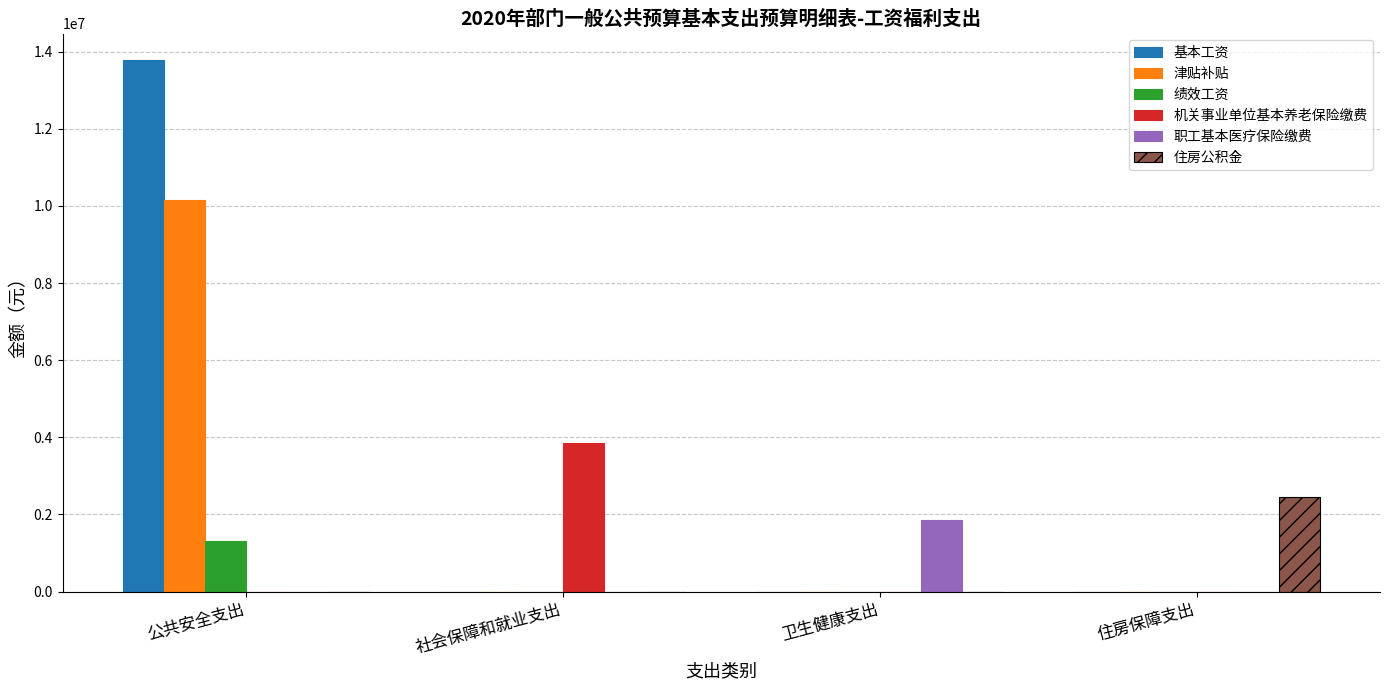

Reading left to right, transcribe all the data shown in this chart.

基本工资: 公共安全支出=13782972.0	社会保障和就业支出=0.0	卫生健康支出=0.0	住房保障支出=0.0
津贴补贴: 公共安全支出=10143636.0	社会保障和就业支出=0.0	卫生健康支出=0.0	住房保障支出=0.0
绩效工资: 公共安全支出=1302384.0	社会保障和就业支出=0.0	卫生健康支出=0.0	住房保障支出=0.0
机关事业单位基本养老保险缴费: 公共安全支出=0.0	社会保障和就业支出=3864000.0	卫生健康支出=0.0	住房保障支出=0.0
职工基本医疗保险缴费: 公共安全支出=0.0	社会保障和就业支出=0.0	卫生健康支出=1868537.0	住房保障支出=0.0
住房公积金: 公共安全支出=0.0	社会保障和就业支出=0.0	卫生健康支出=0.0	住房保障支出=2450916.0